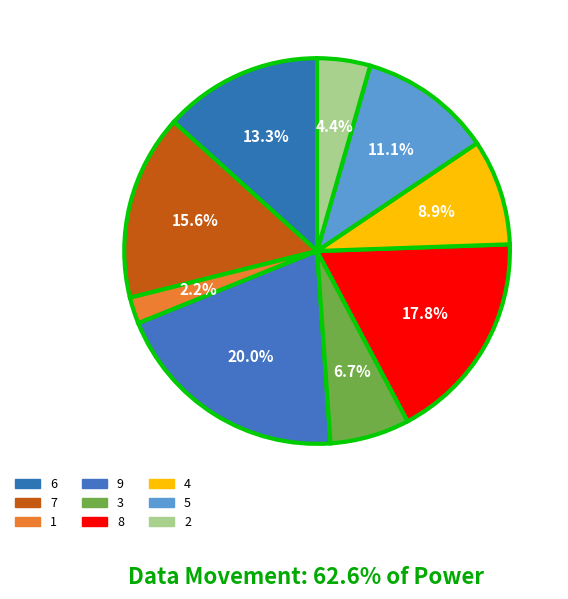

What portion of the pie excludes 9?

80.0%